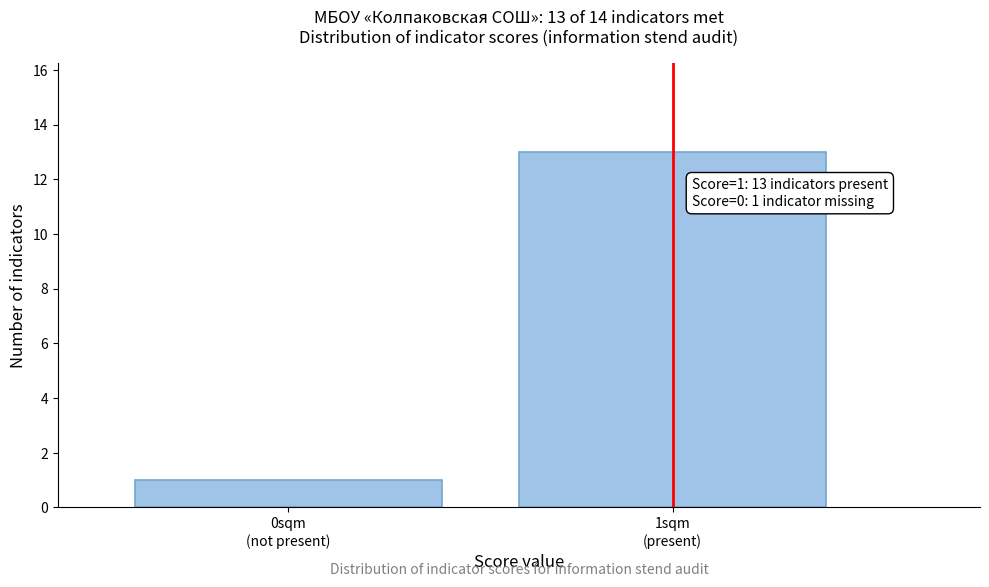

Reading right to left, what are all the values shown in this chart?

13	1